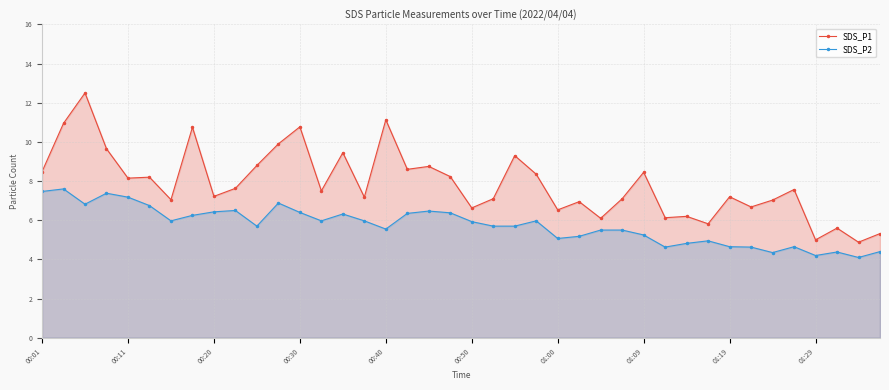

What is the total value across all series at 00:40?

16.7